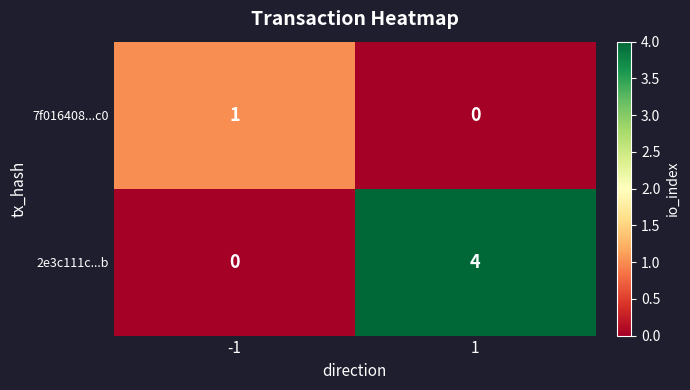

Reading left to right, transcribe all the data shown in this chart.

7f016408...c0: 1	0
2e3c111c...b: 0	4